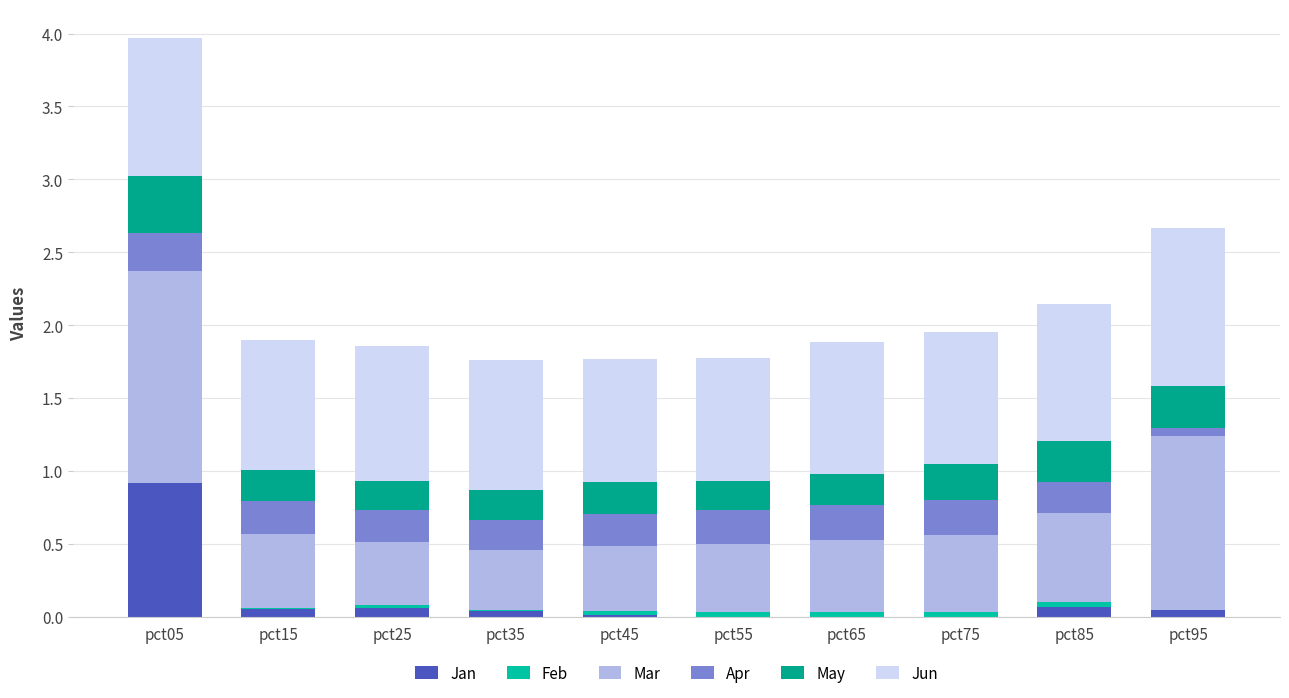

What is the total value across all series at pct55?

1.8